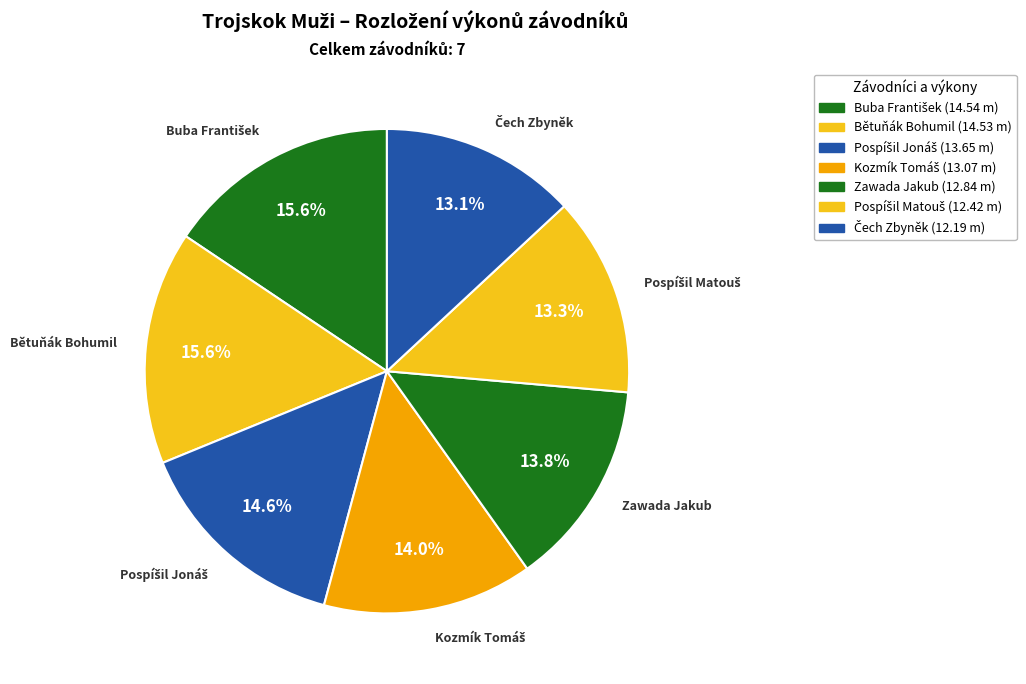

How many slices are in this pie chart?

7